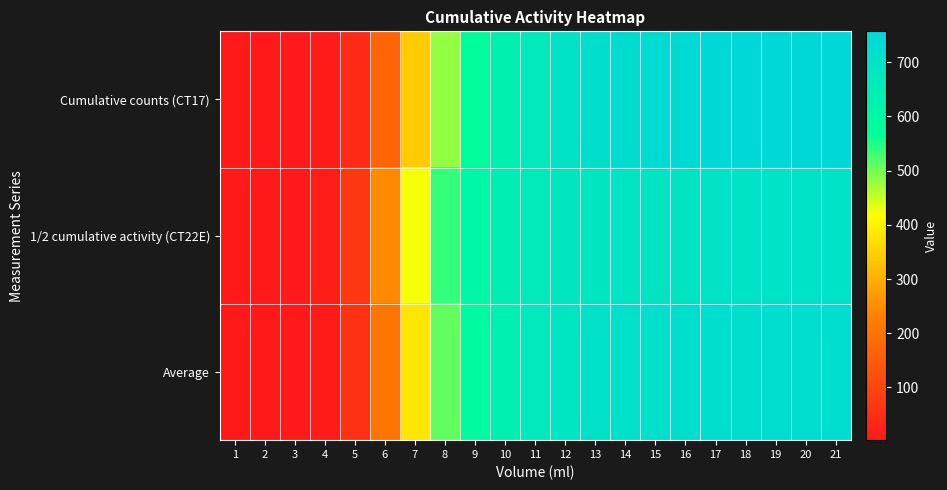

Reading right to left, what are all the values shown in this chart?

Cumulative counts (CT17): 21=757.2	20=757.2	19=754.8	18=752.2	17=750.1	16=746.1	15=739.9	14=731.7	13=719.8	12=699.7	11=671.2	10=634.0	9=577.1	8=482.0	7=343.0	6=169.5	5=43.8	4=8.6	3=7.1	2=5.8	1=2.9
1/2 cumulative activity (CT22E): 21=701.6	20=701.6	19=700.9	18=700.0	17=699.3	16=698.1	15=696.5	14=693.6	13=688.8	12=681.7	11=668.6	10=645.9	9=606.4	8=537.7	7=422.4	6=244.9	5=72.9	4=13.6	3=8.0	2=5.2	1=2.7
Average: 21=729.4	20=729.4	19=727.9	18=726.1	17=724.7	16=722.1	15=718.2	14=712.7	13=704.3	12=690.7	11=669.9	10=640.0	9=591.7	8=509.9	7=382.7	6=207.2	5=58.4	4=11.1	3=7.6	2=5.5	1=2.8